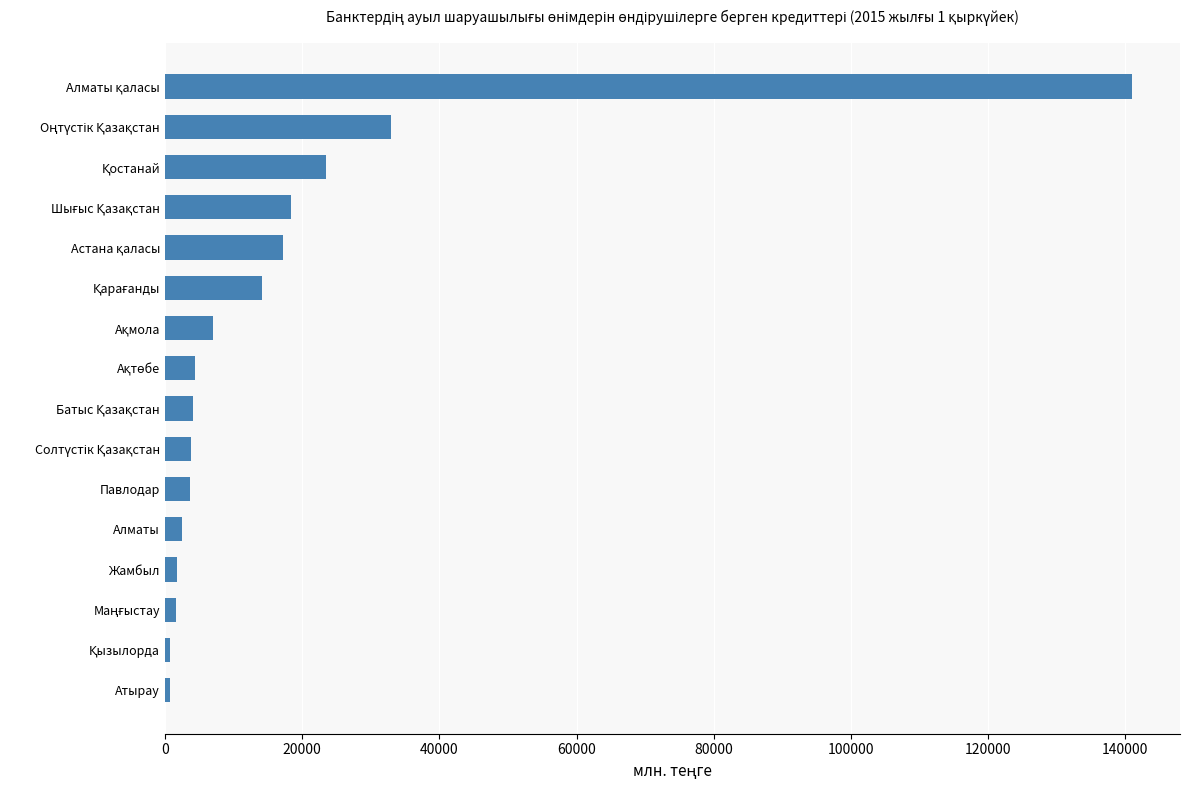

True or false: the data shows 3624.6 at Павлодар.

True